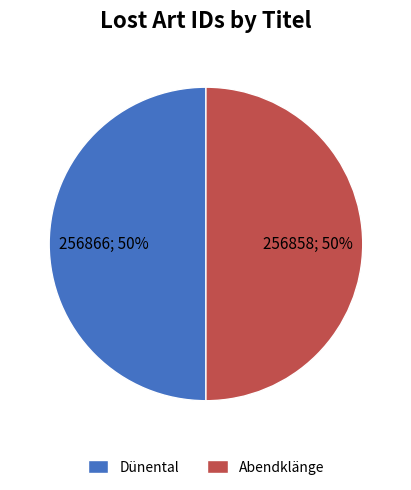

To the nearest percent, what percentage of the pie is Abendklänge?

50%